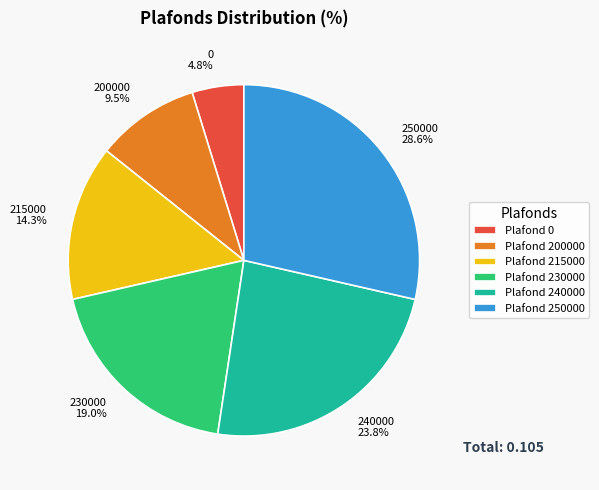

How many slices are in this pie chart?

6